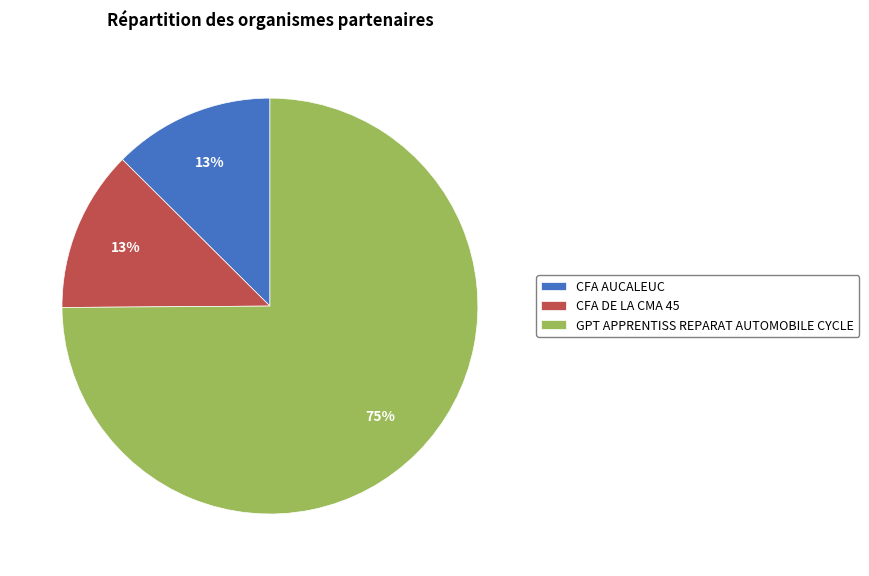

True or false: CFA DE LA CMA 45 accounts for 3% of the total.

False